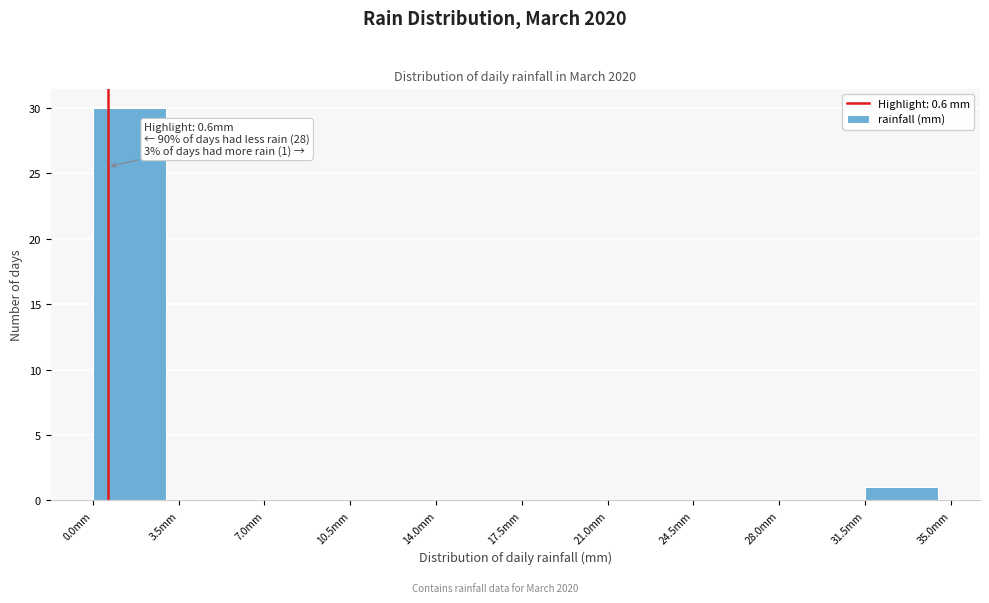

Which range on the x-axis has the tallest bar?

0.0 to 3.5